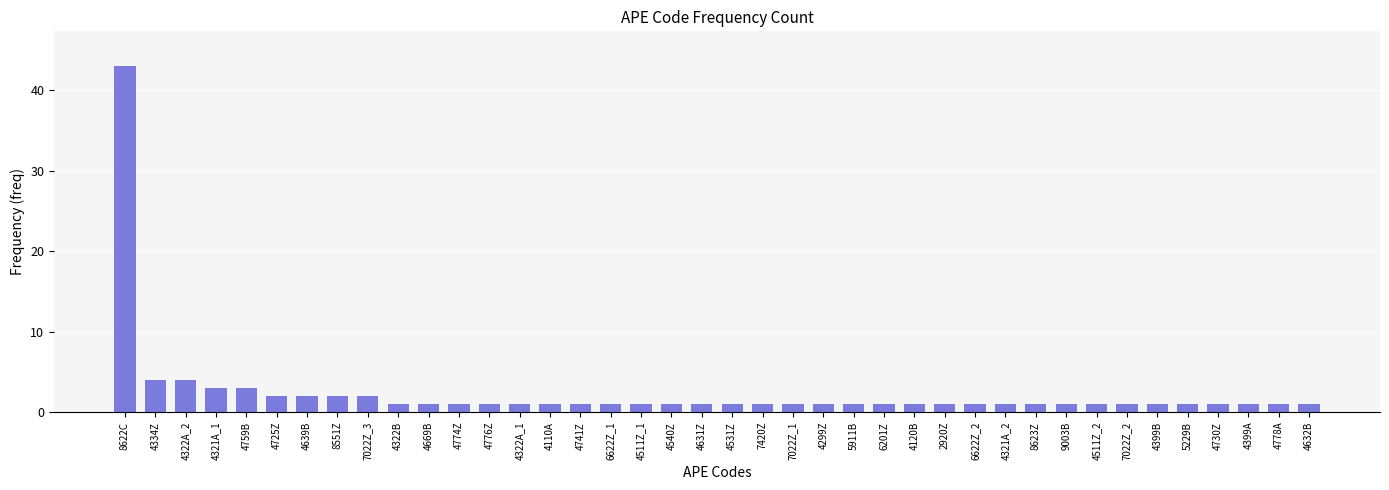

What is the ratio of the value at 4322B to the value at 8623Z?

1.0